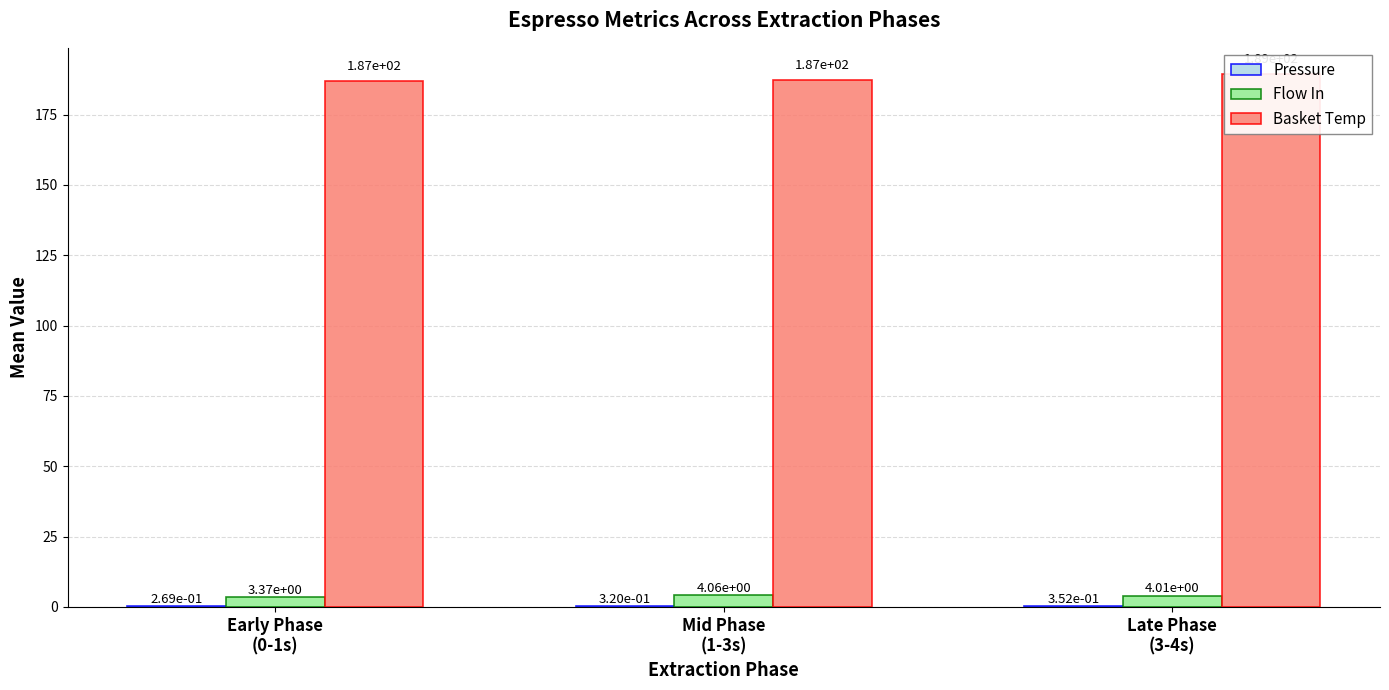

How many data points does each series have?

3